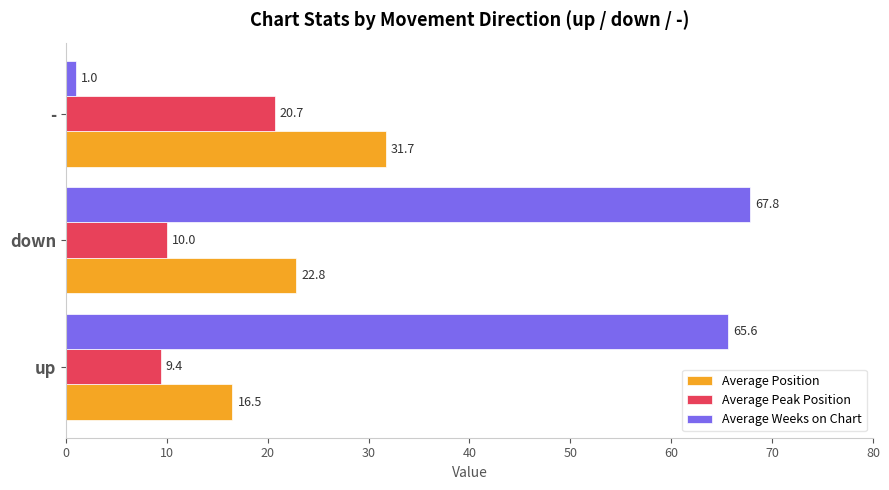

Which category has the lowest value in the Average Weeks on Chart series?

-